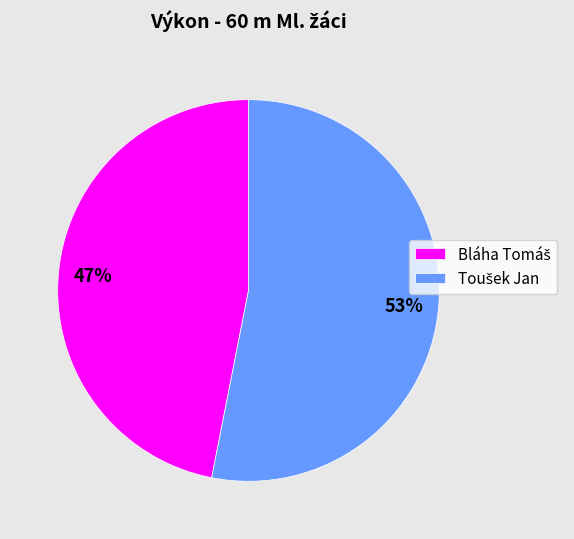

To the nearest percent, what is the average slice percentage?

50%